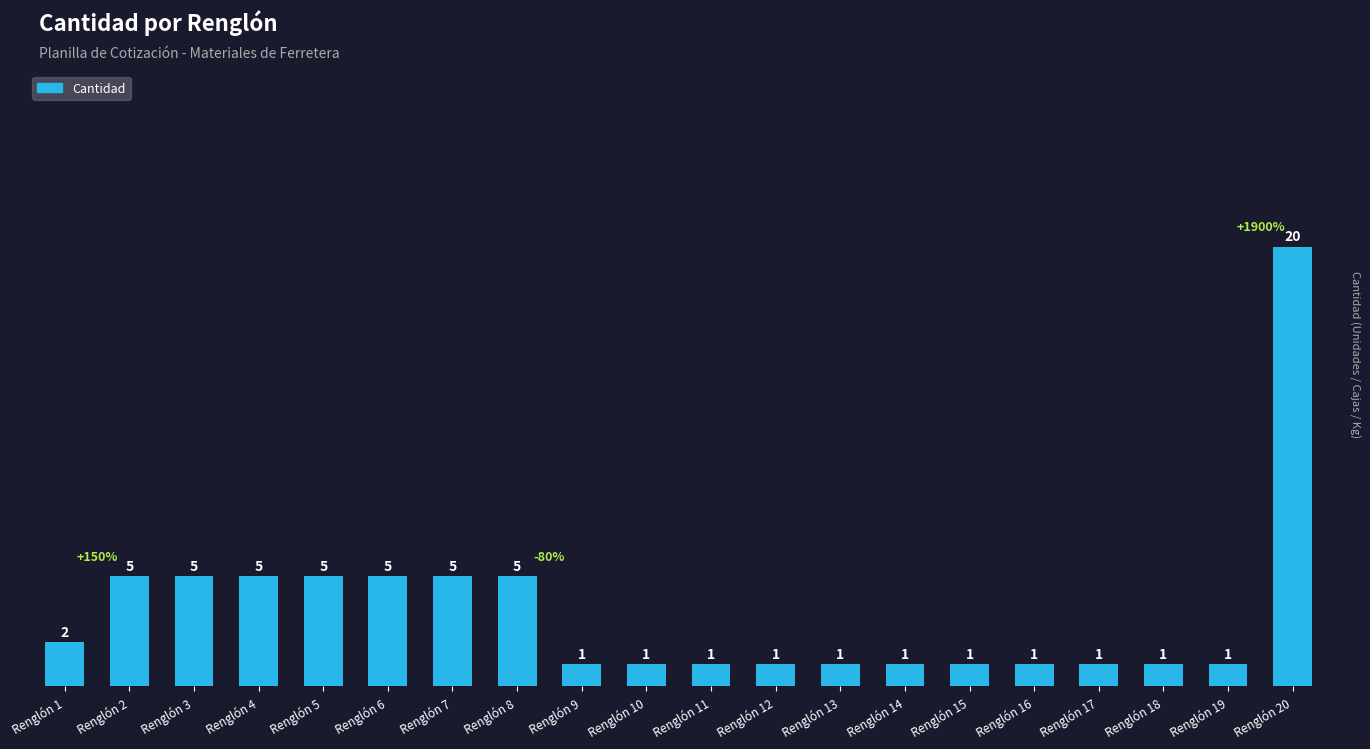

Reading left to right, list all the values displayed in this chart.

2	5	5	5	5	5	5	5	1	1	1	1	1	1	1	1	1	1	1	20